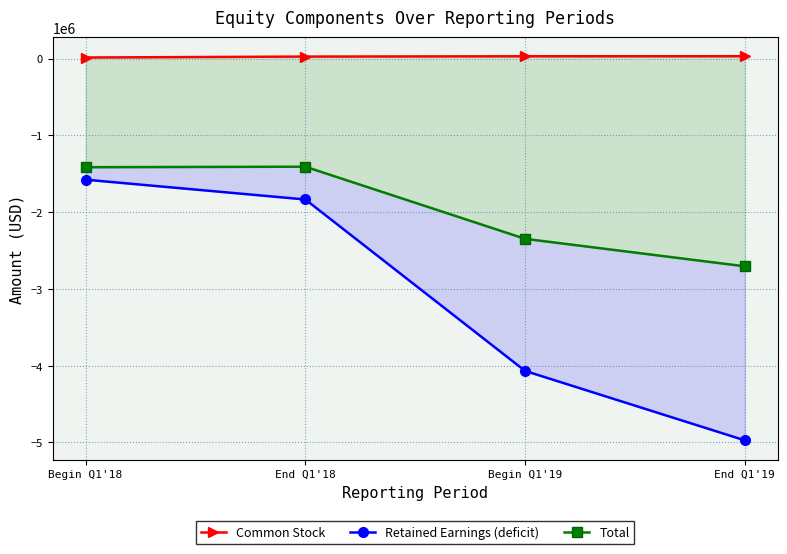

Which series has the largest total across all categories?

Common Stock